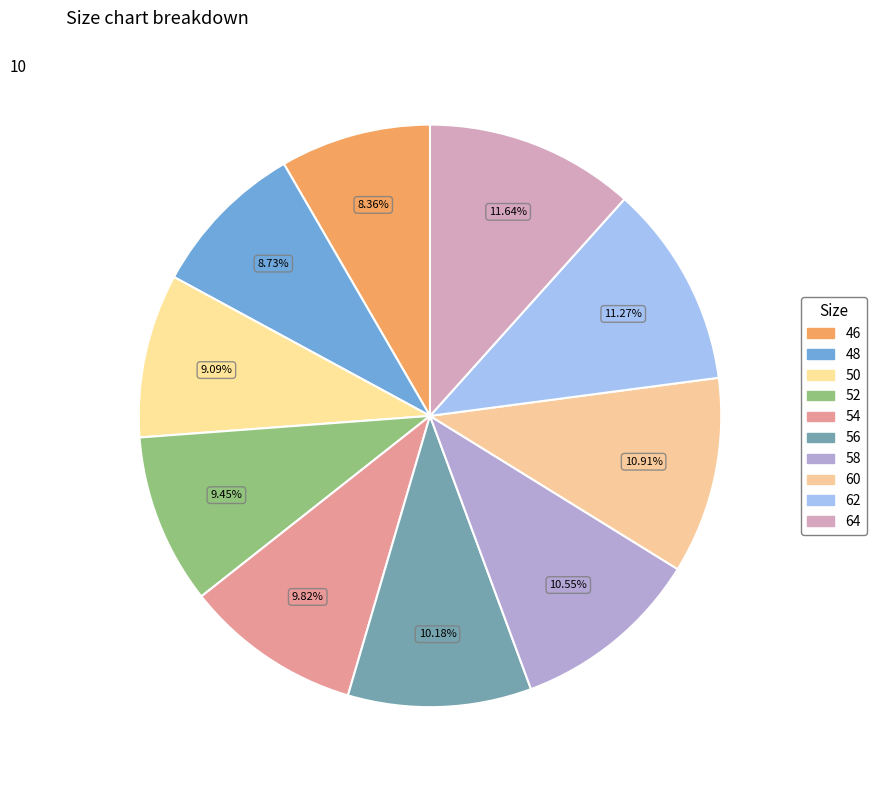

How many slices are in this pie chart?

10